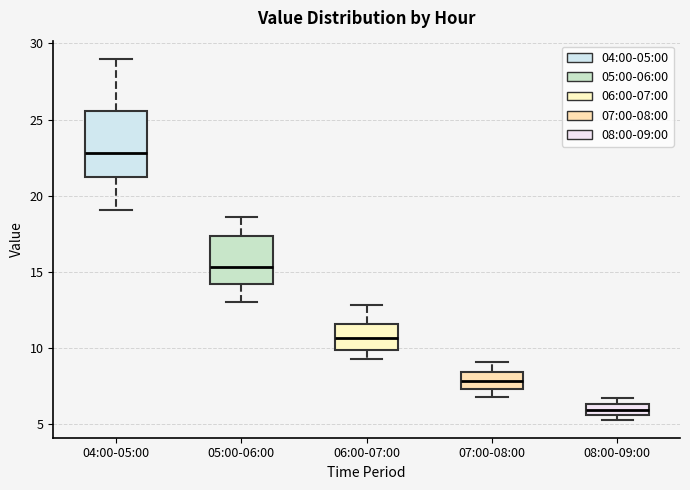

Which box's median line is the highest?

04:00-05:00